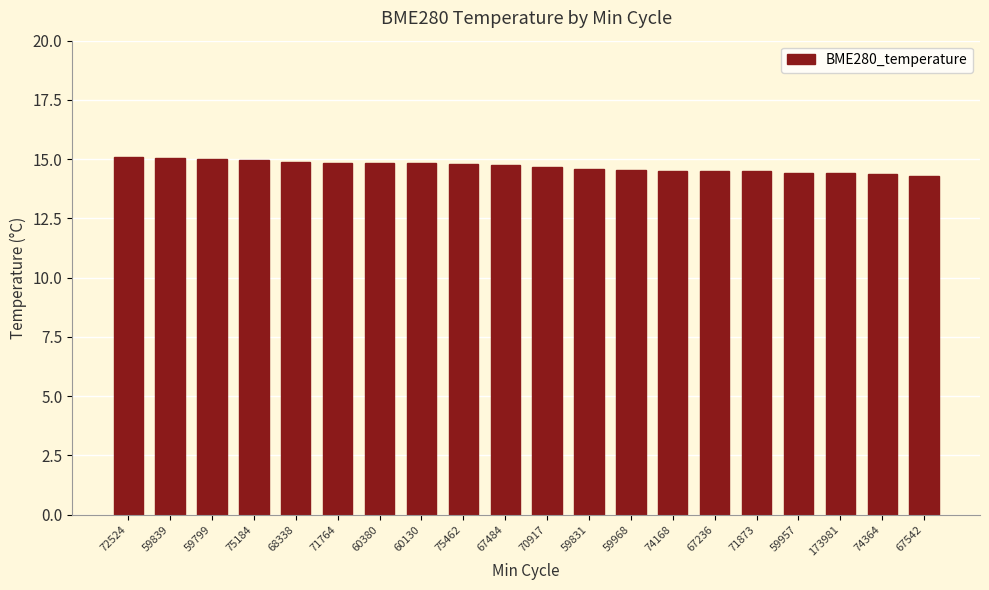

How many bars are there in total?

20